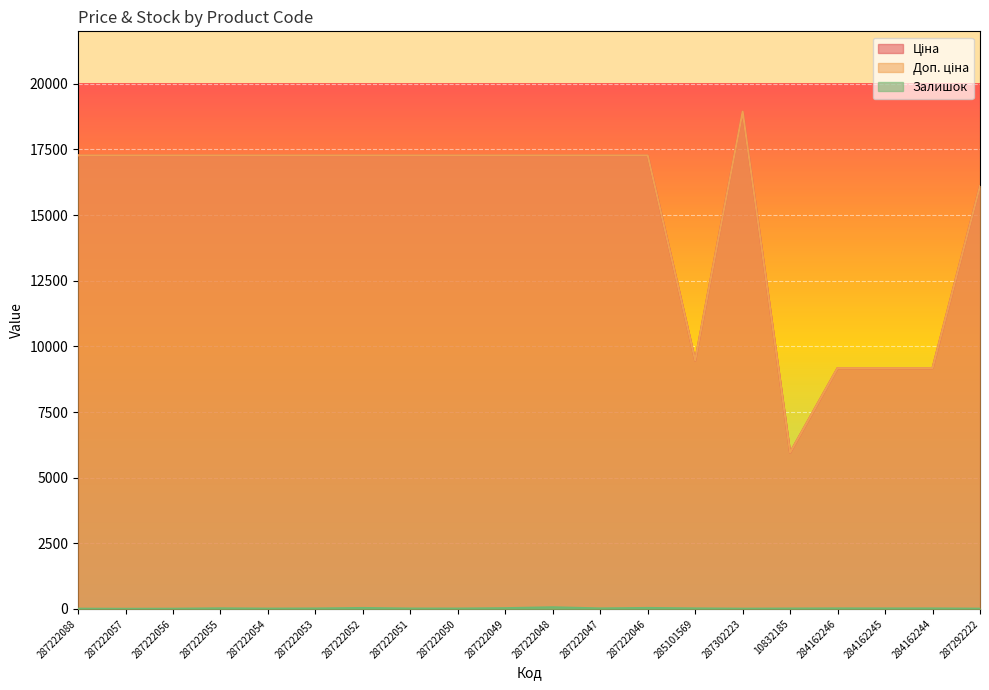

Rank the categories by Залишок value from lowest to highest.

287222057, 287222056, 287222088, 287302223, 287292222, 287222054, 287222050, 287222051, 10832185, 287222053, 284162245, 284162244, 287222047, 285101569, 284162246, 287222055, 287222049, 287222052, 287222046, 287222048